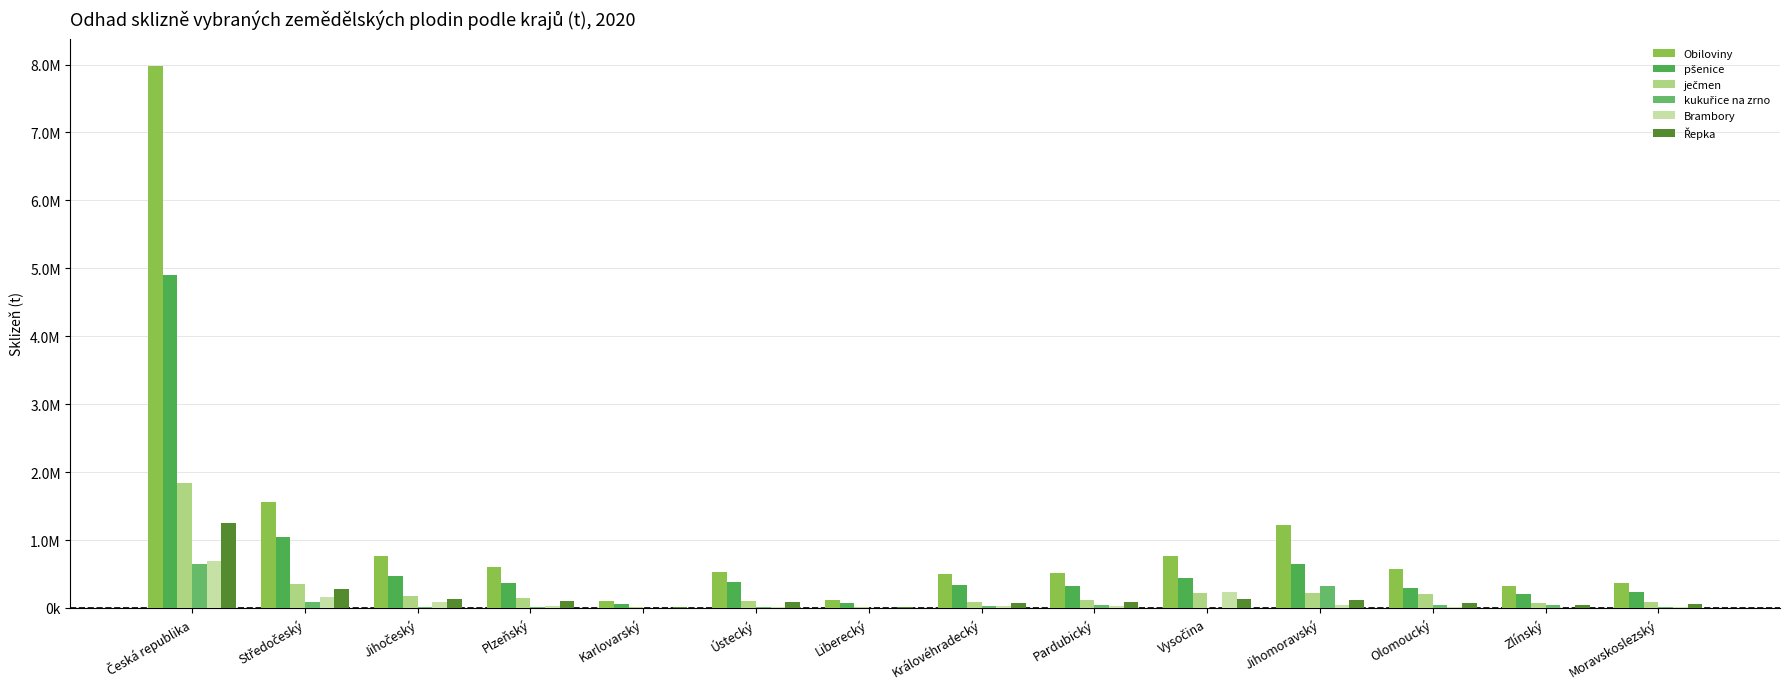

The ječmen series shows 346433.1 at Středočeský. True or false?

True